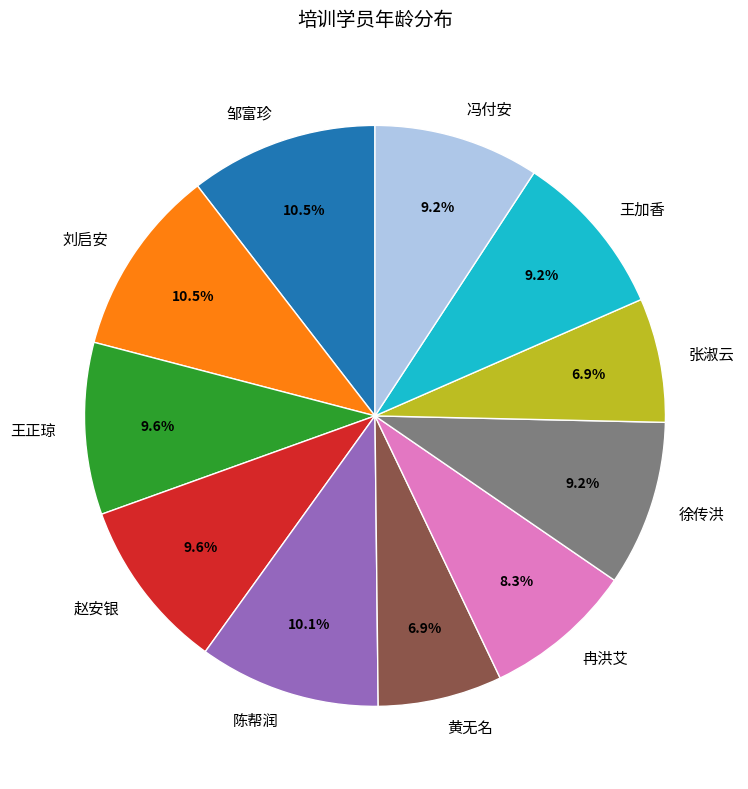

Does 赵安银 account for over 50% of the chart?

No